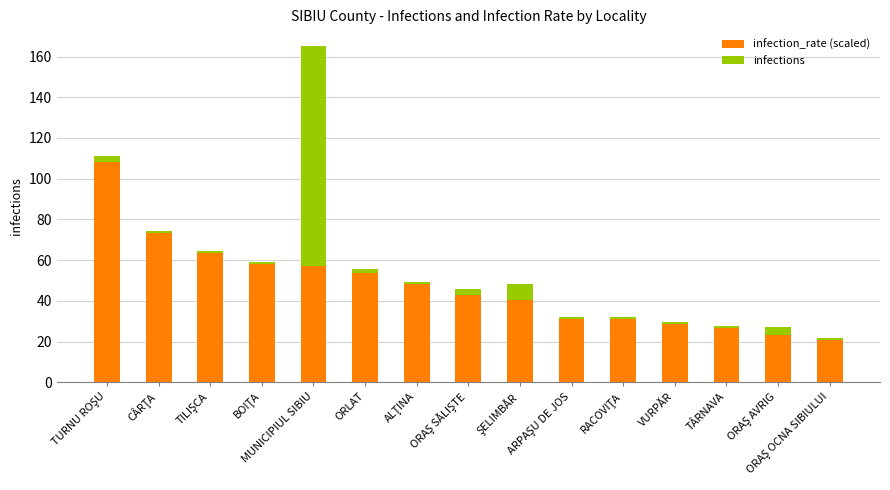

What is the lowest value of the infection_rate (scaled) series?

20.5